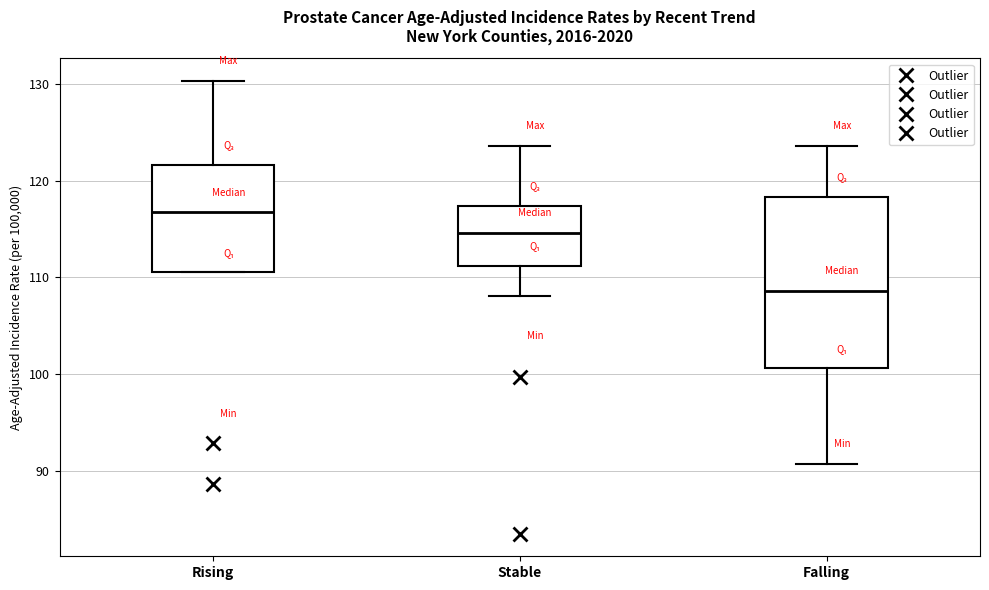

Which box is the tallest, from its lower edge to its upper edge?

Falling